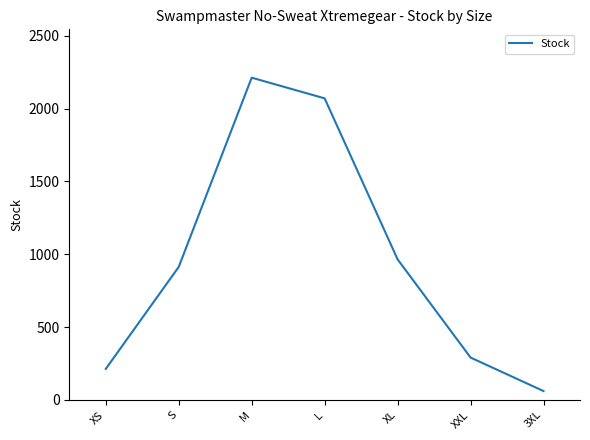

At which category does the data reach its first local peak?

M